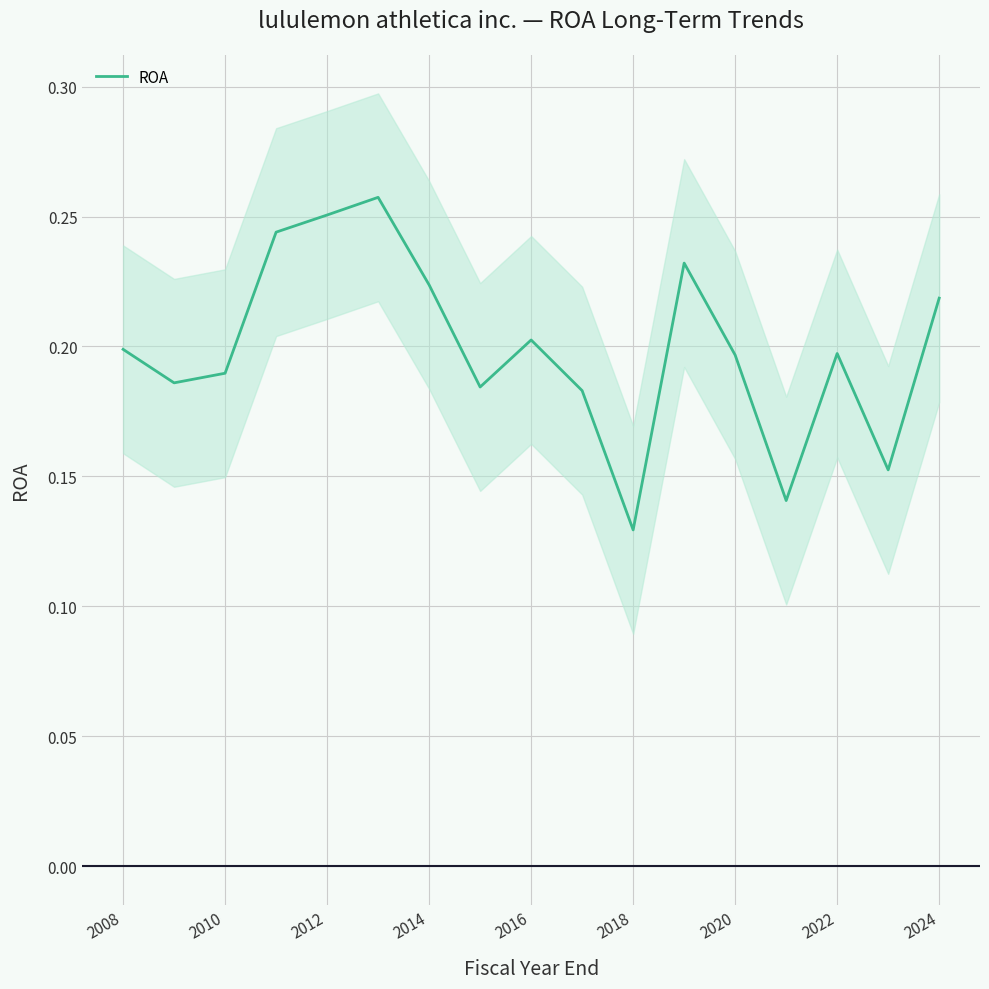

At which label does ROA reach its minimum?

2018